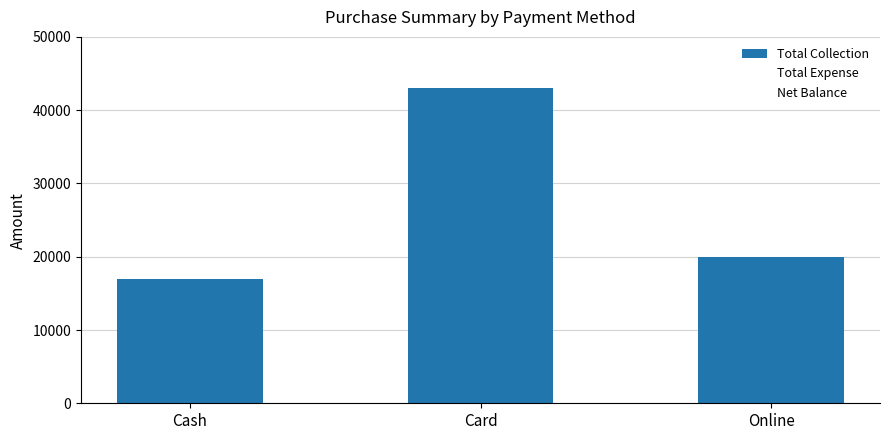

True or false: Net Balance has a value of 43000 at Card.

True